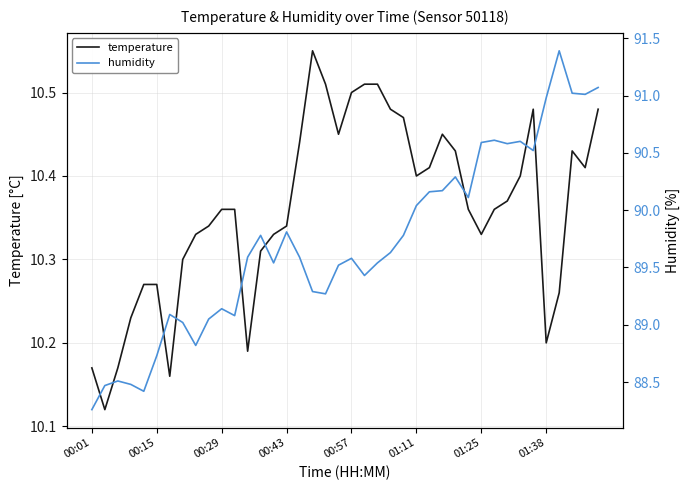

True or false: temperature has a value of 14.0 at 00:57.

False